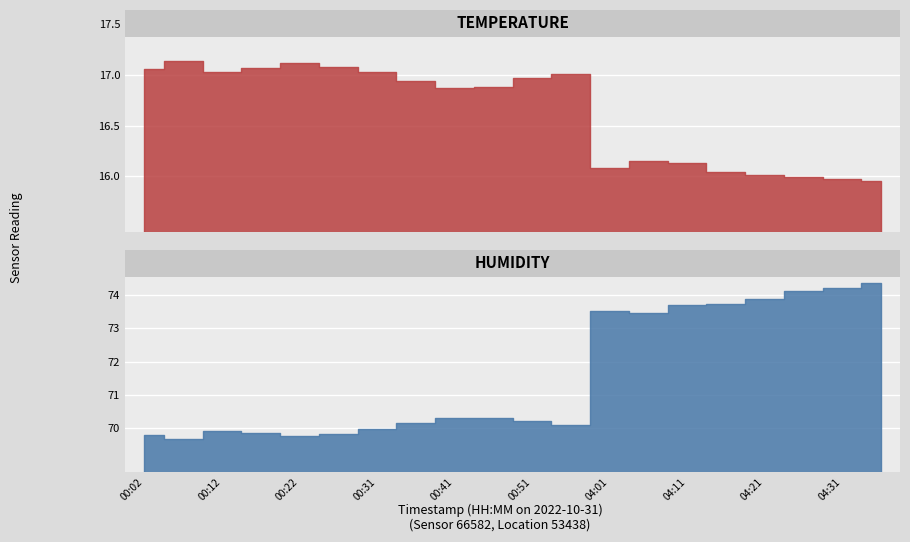

Does the chart display data point markers on the line(s)?

No